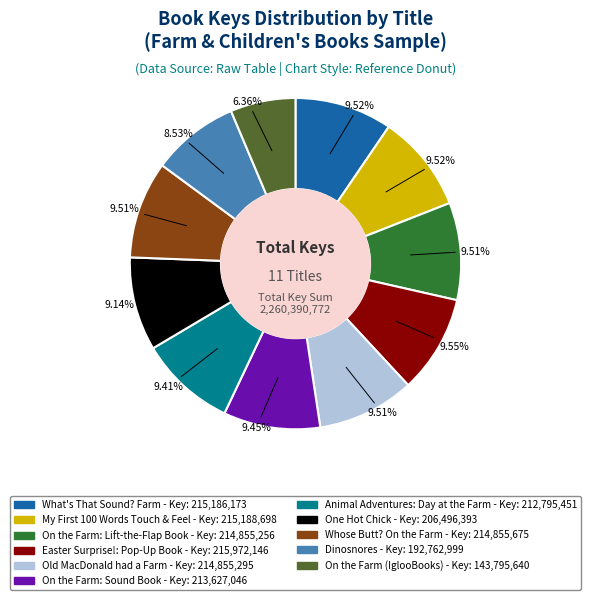

Approximately how many times larger is the value at Old MacDonald had a Farm compared to On the Farm: Lift-the-Flap Book?

1.0